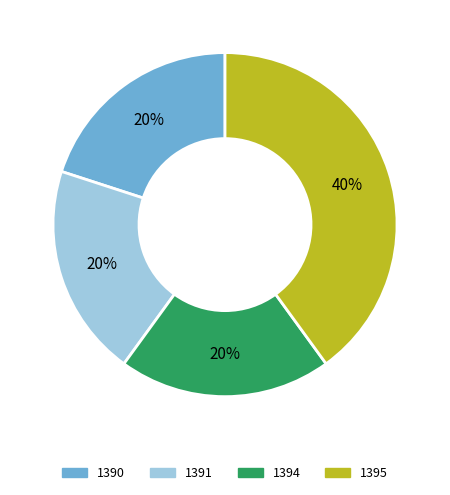

Which has a higher value, 1395 or 1390?

1395